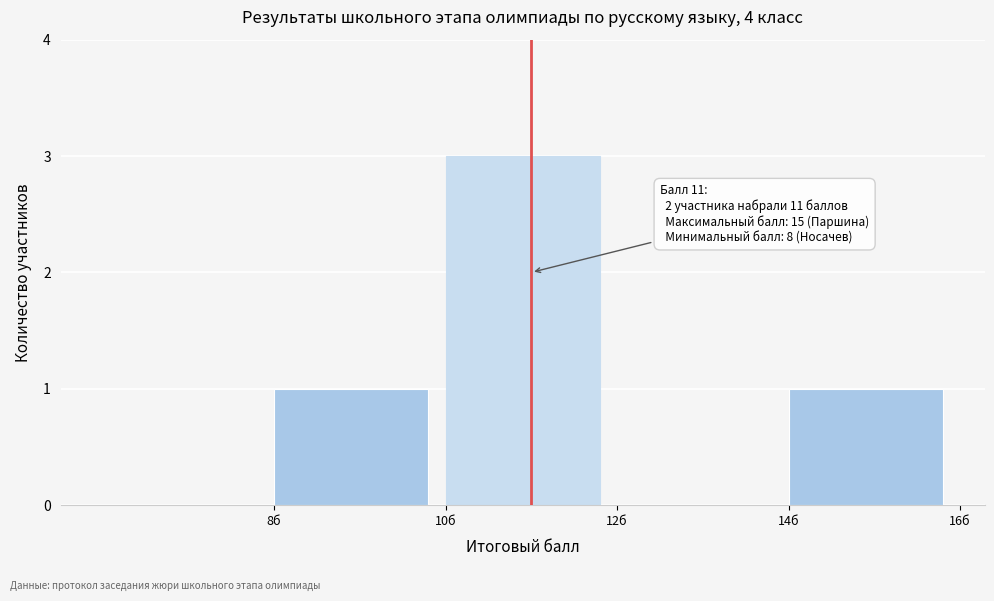

Which range on the x-axis has the tallest bar?

10 to 12